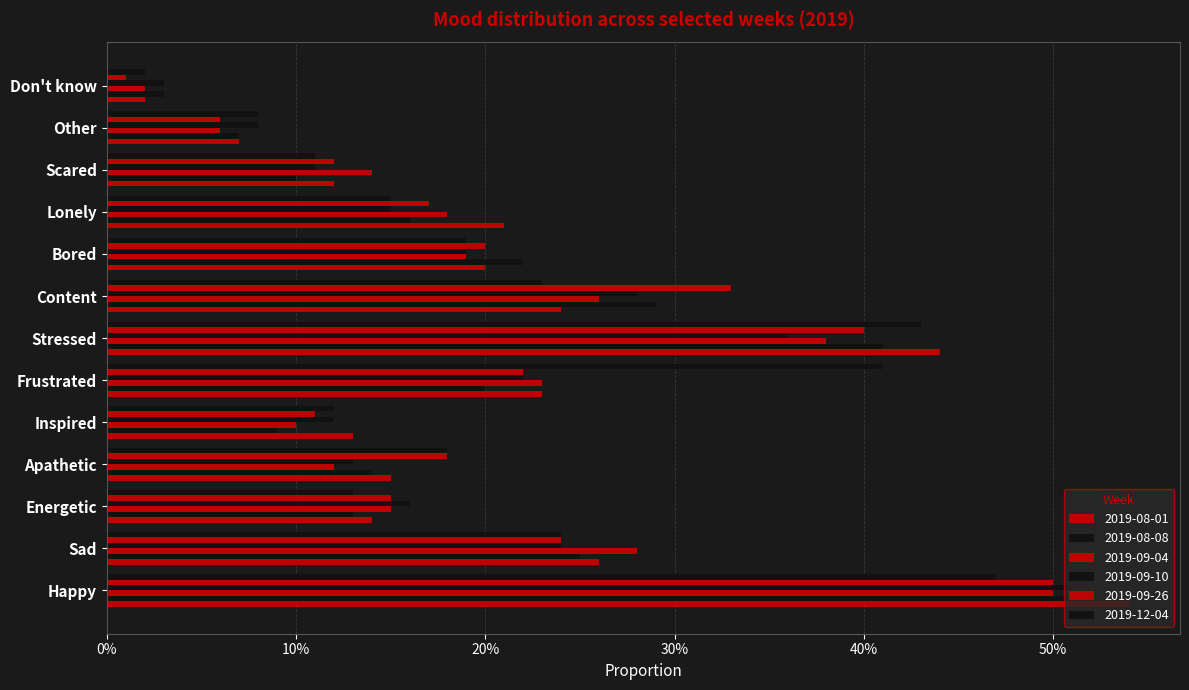

What is the difference between the maximum and second lowest values in the 2019-08-08 series?

0.4